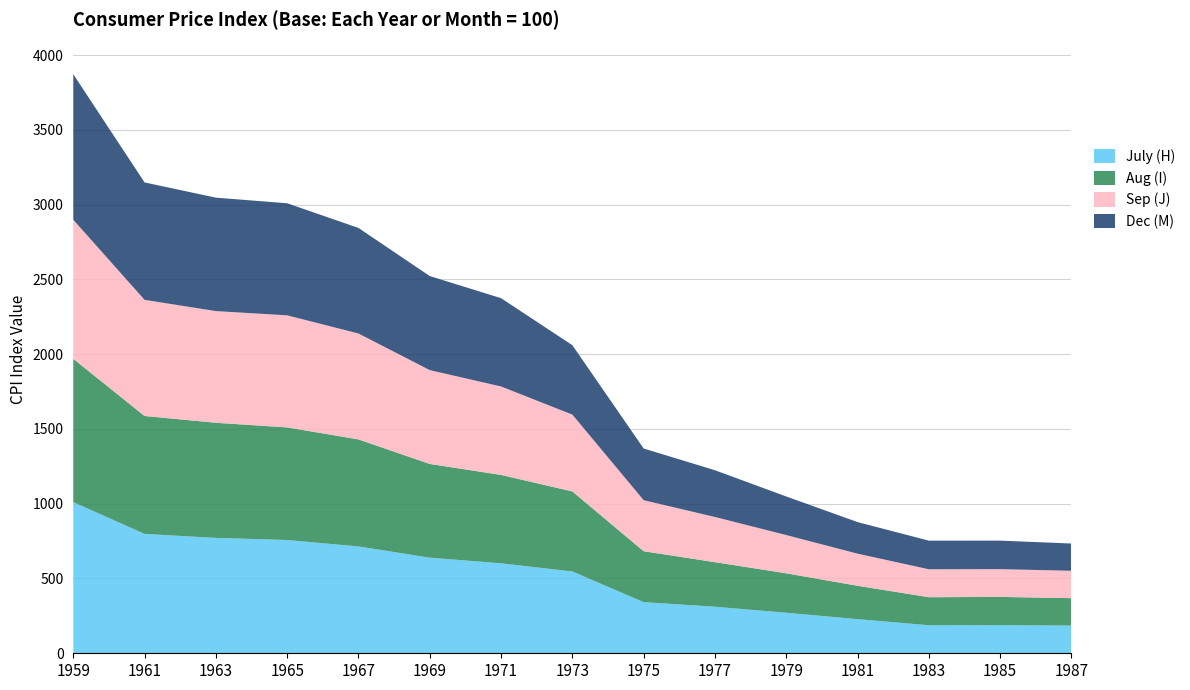

Reading left to right, transcribe all the data shown in this chart.

July (H): 1959=1010.7	1961=798.0	1963=771.5	1965=757.3	1967=714.3	1969=639.2	1971=601.4	1973=547.0	1975=341.8	1977=311.2	1979=270.8	1981=228.2	1983=187.4	1985=188.0	1987=185.1
Aug (I): 1959=958.2	1961=788.6	1963=769.8	1965=753.0	1967=715.7	1969=626.8	1971=591.1	1973=535.2	1975=340.6	1977=298.0	1979=264.0	1981=223.1	1983=187.5	1985=188.9	1987=183.6
Sep (J): 1959=929.8	1961=776.5	1963=746.7	1965=749.3	1967=708.1	1969=627.2	1971=591.4	1973=513.6	1975=341.1	1977=302.2	1979=255.7	1981=214.8	1983=186.9	1985=185.8	1987=182.9
Dec (M): 1959=973.0	1961=785.1	1963=758.4	1965=749.3	1967=705.8	1969=629.0	1971=590.4	1973=464.1	1975=345.6	1977=312.4	1979=257.9	1981=211.1	1983=191.2	1985=190.6	1987=182.2